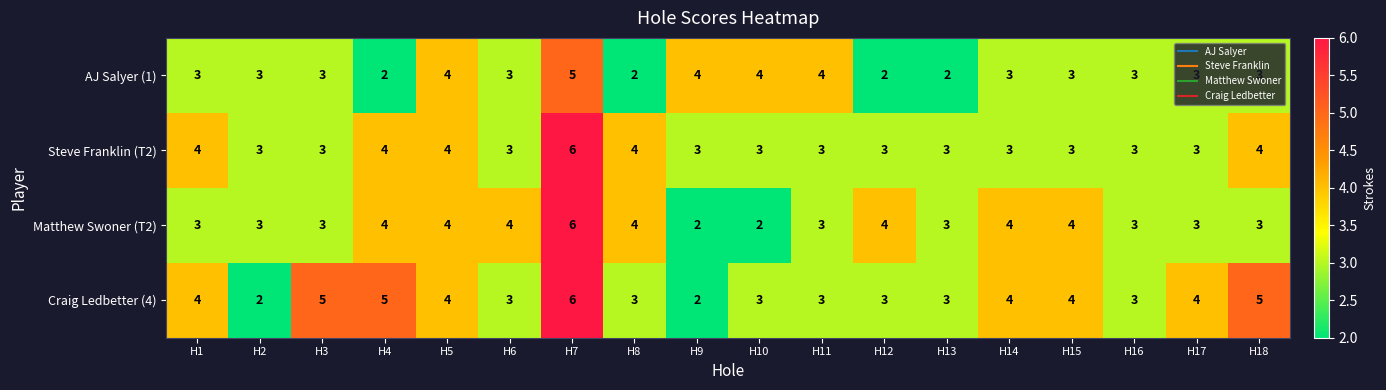

What is the total value across all series at H15?

14